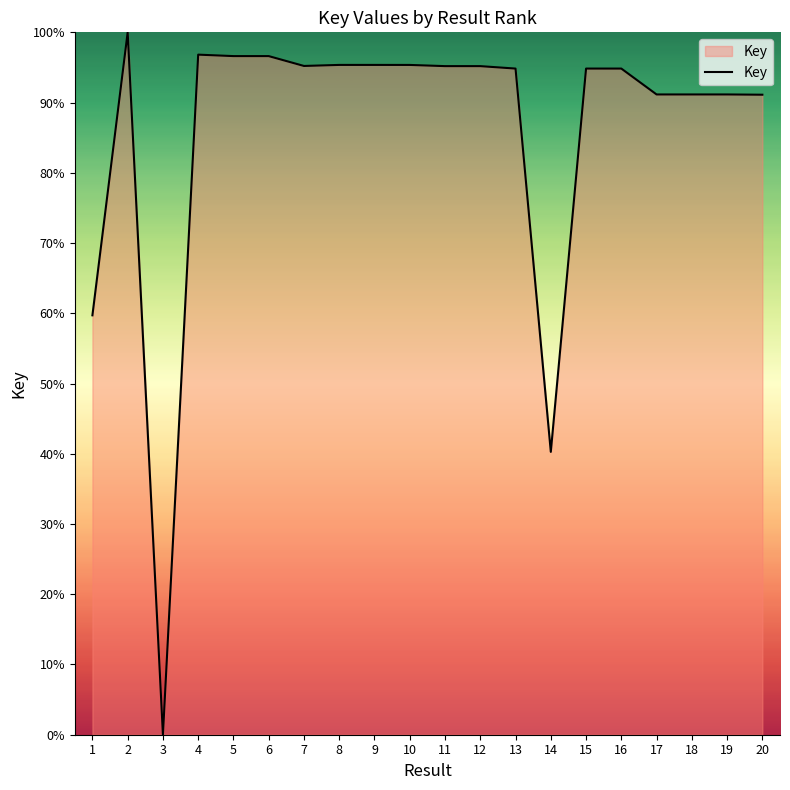

Is it true that the value at 10 is 63.3?

False